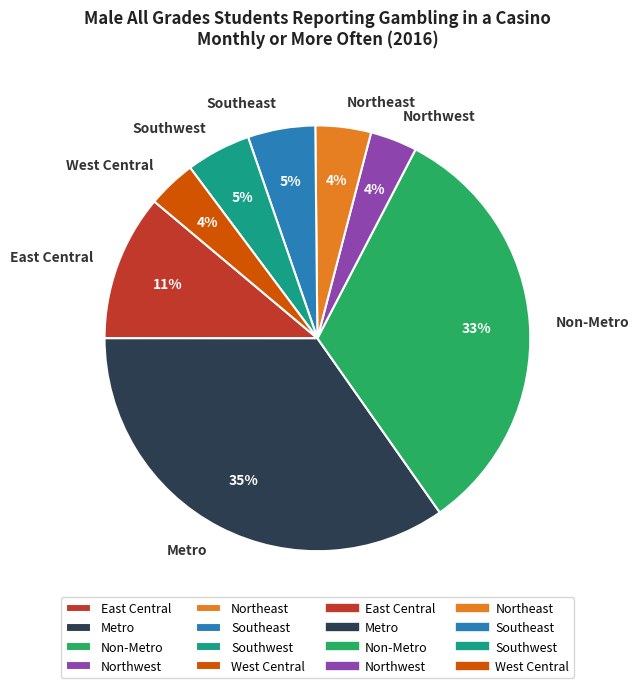

Which slice is the largest?

Metro